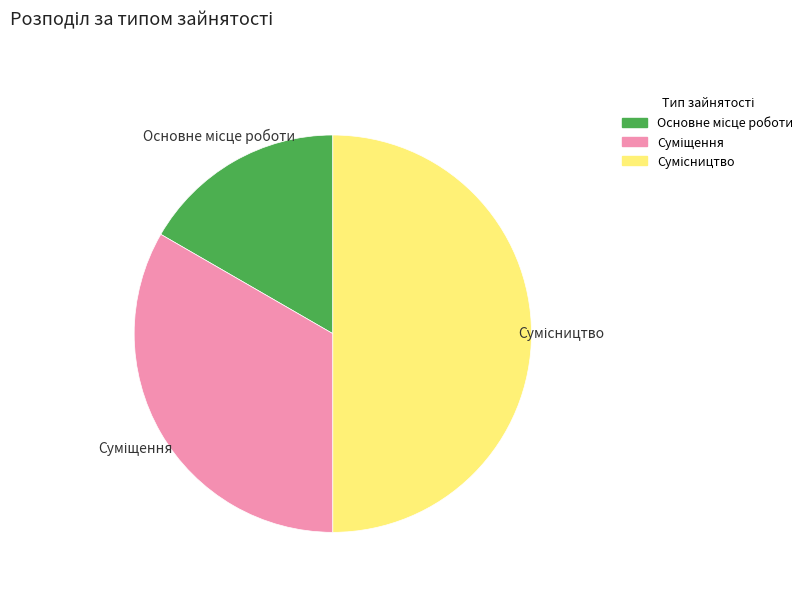

Rank the categories by value from highest to lowest.

Сумісництво, Суміщення, Основне місце роботи